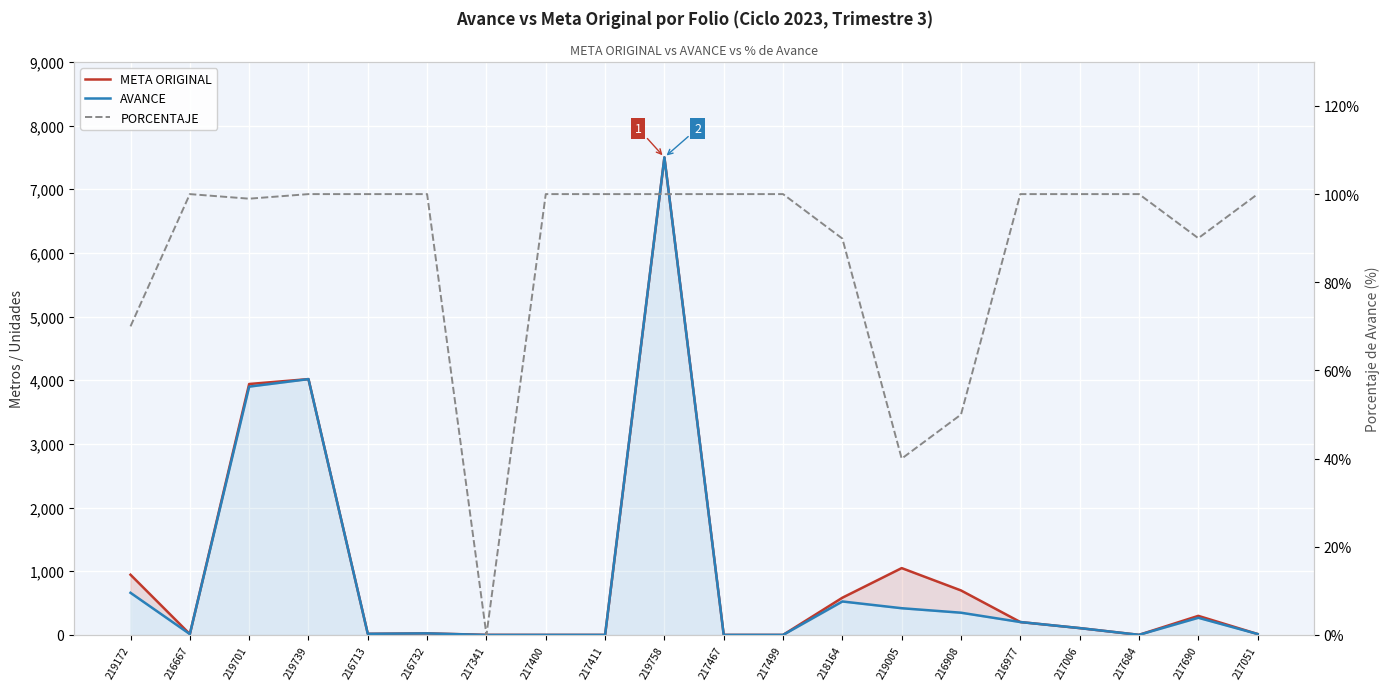

What is the difference between the maximum and minimum values in the AVANCE series?

7500.0